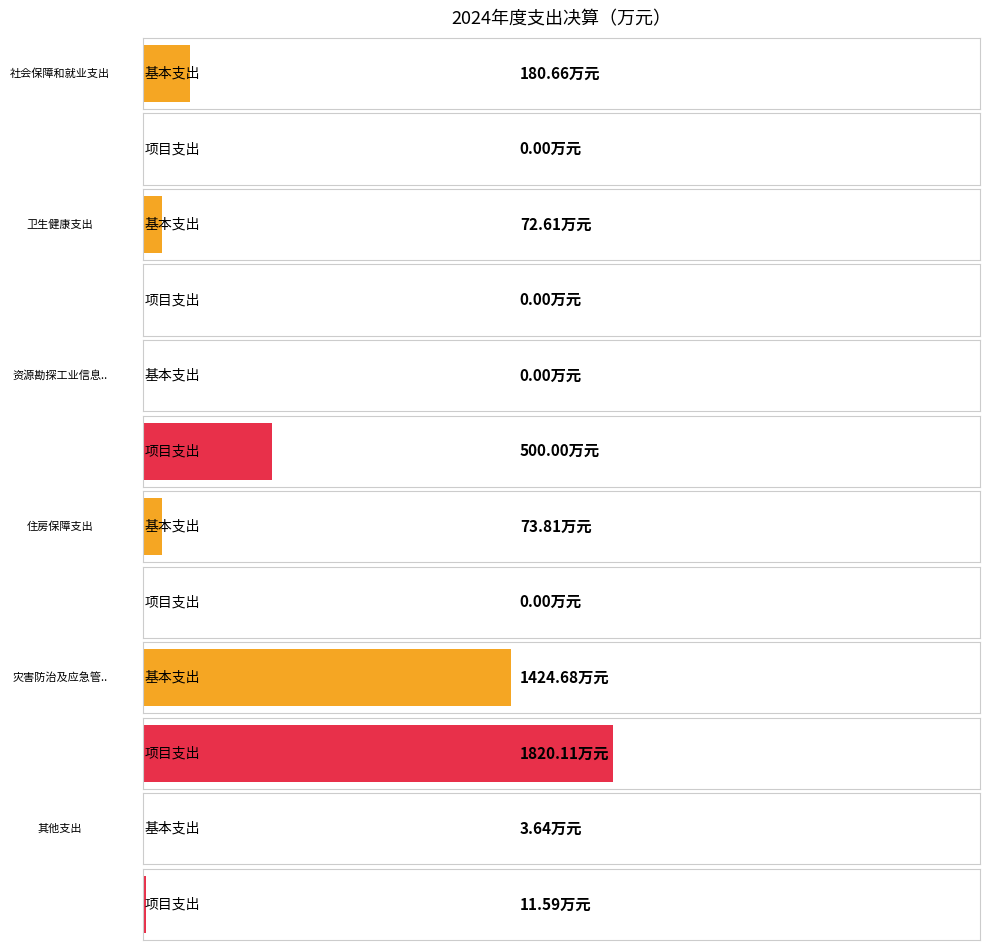

What is the label of the 3rd bar from the right?

住房保障支出